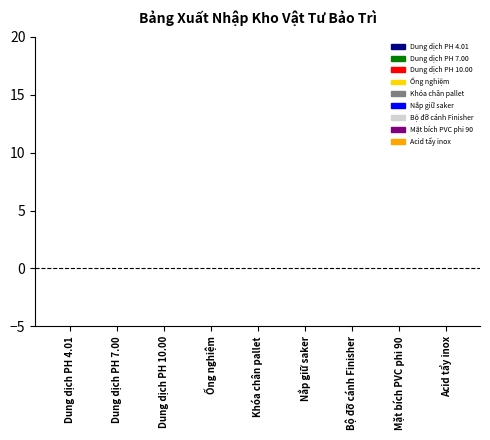

Does the chart contain stacked bars?

No